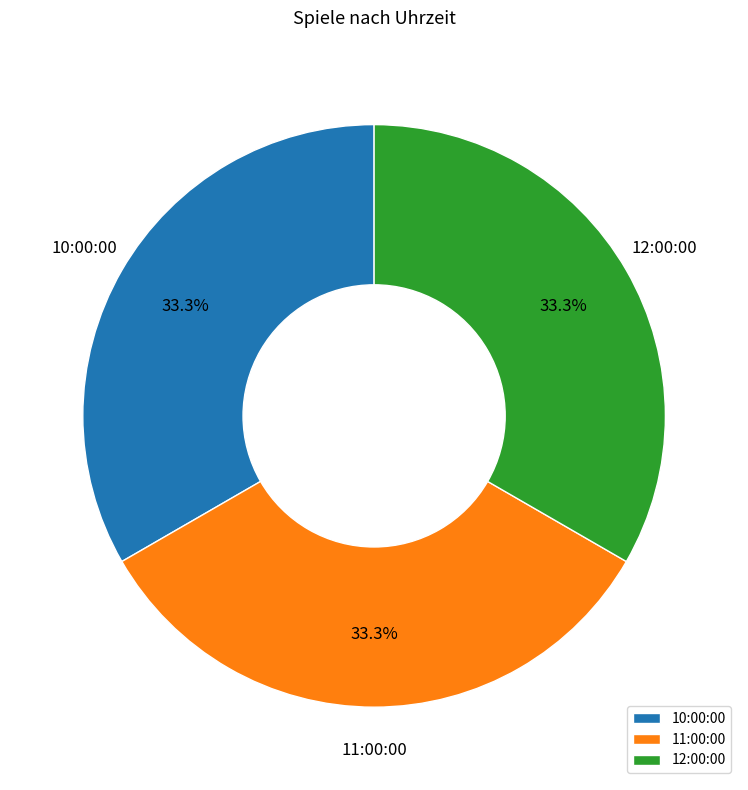

Is there any slice that represents more than half of the pie?

No